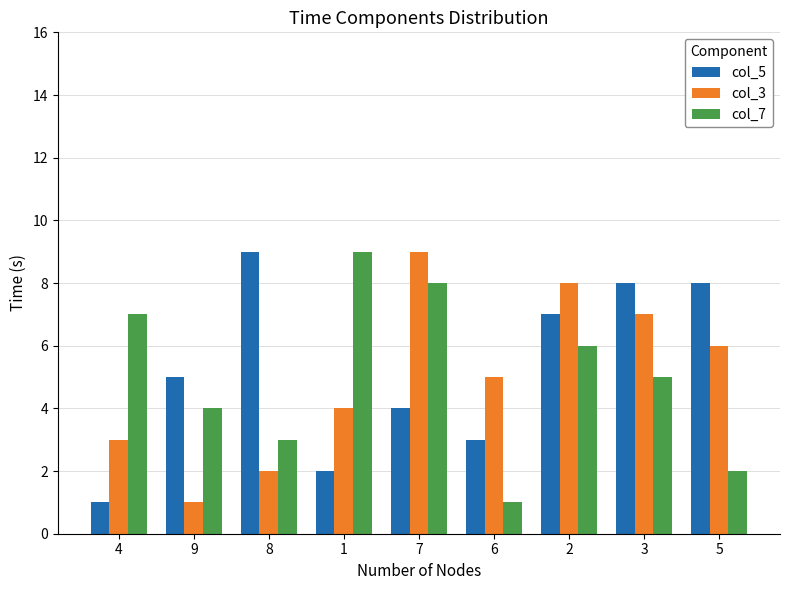

Reading right to left, what are all the values shown in this chart?

col_5: 5=8	3=8	2=7	6=3	7=4	1=2	8=9	9=5	4=1
col_3: 5=6	3=7	2=8	6=5	7=9	1=4	8=2	9=1	4=3
col_7: 5=2	3=5	2=6	6=1	7=8	1=9	8=3	9=4	4=7